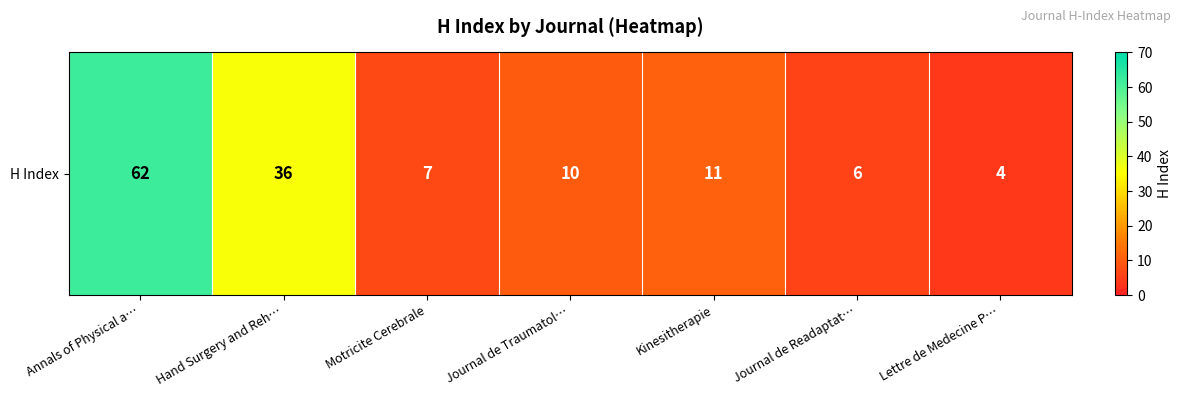

Which has a higher value, Hand Surgery and Reh… or Annals of Physical a…?

Annals of Physical a…